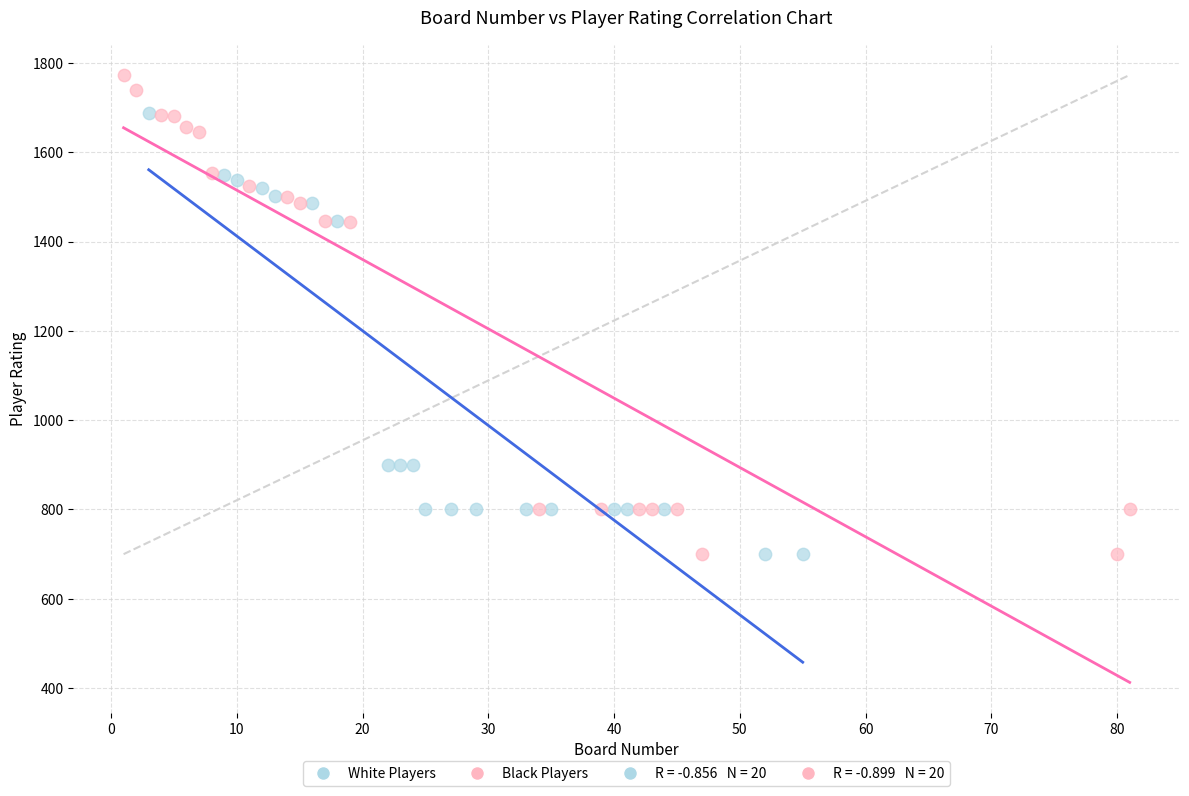

Which series has the widest spread of Y values?

Black Players